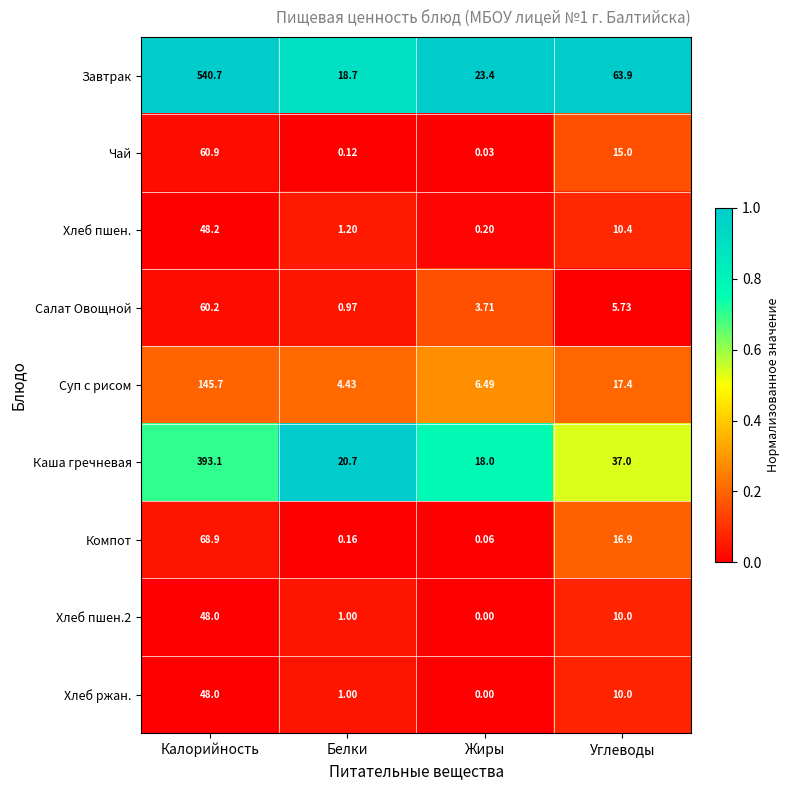

Which series has the largest total across all categories?

Завтрак